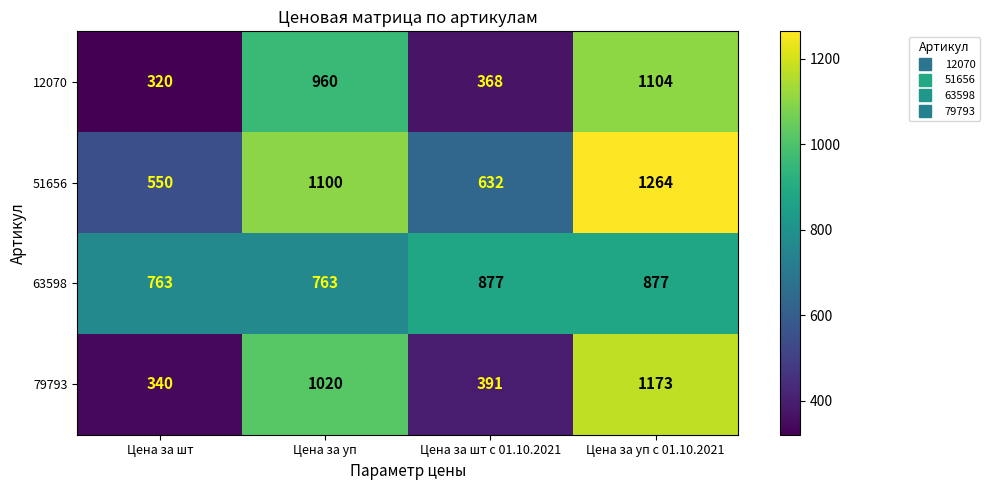

Reading left to right, extract all data points from this chart.

12070: 320	960	368	1104
51656: 550	1100	632	1264
63598: 763	763	877	877
79793: 340	1020	391	1173